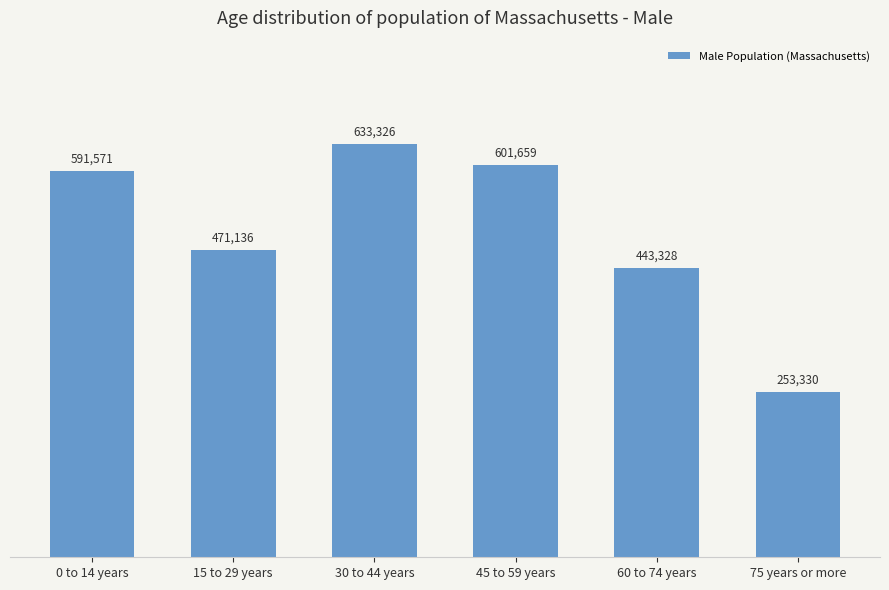

Count the number of data series in this chart.

1